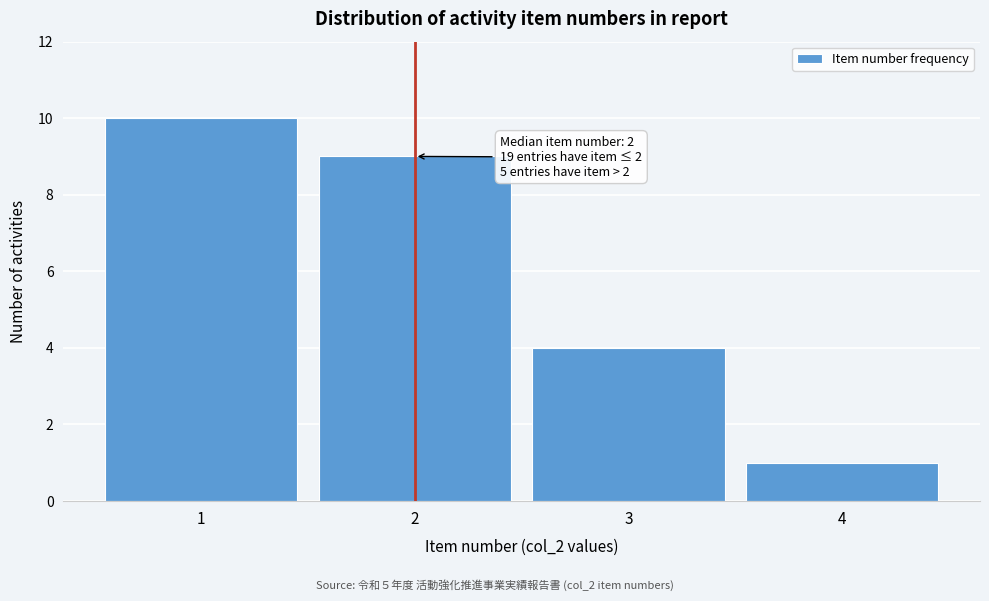

Over which range of the x-axis is the bar tallest?

0.5 to 1.5